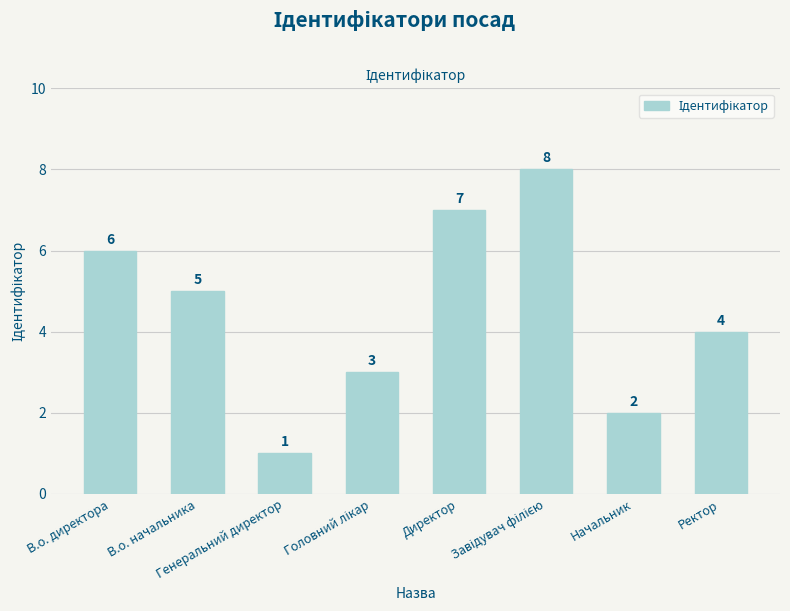

What is the difference between the maximum and minimum values?

7